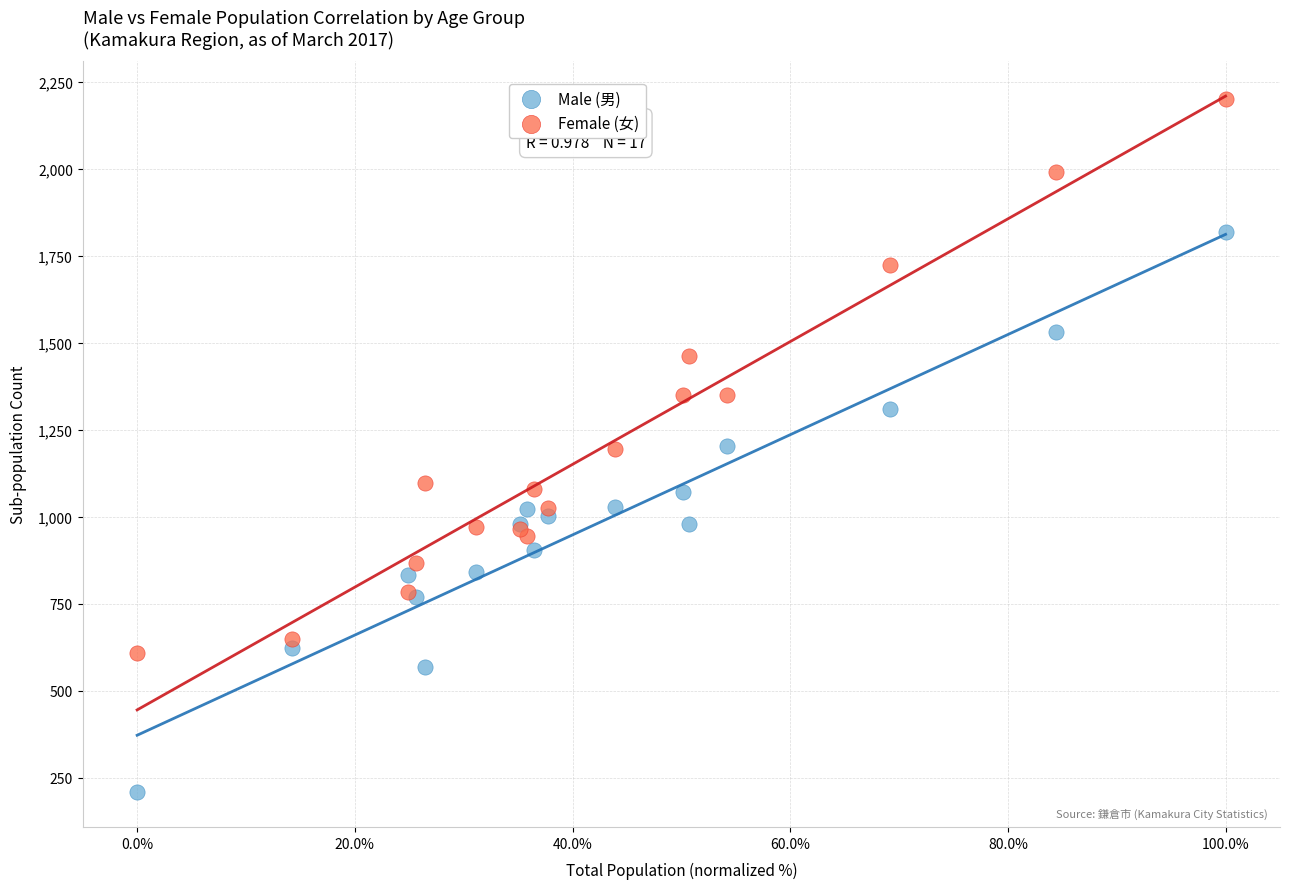

Which series contains the highest Y value?

Female (女)